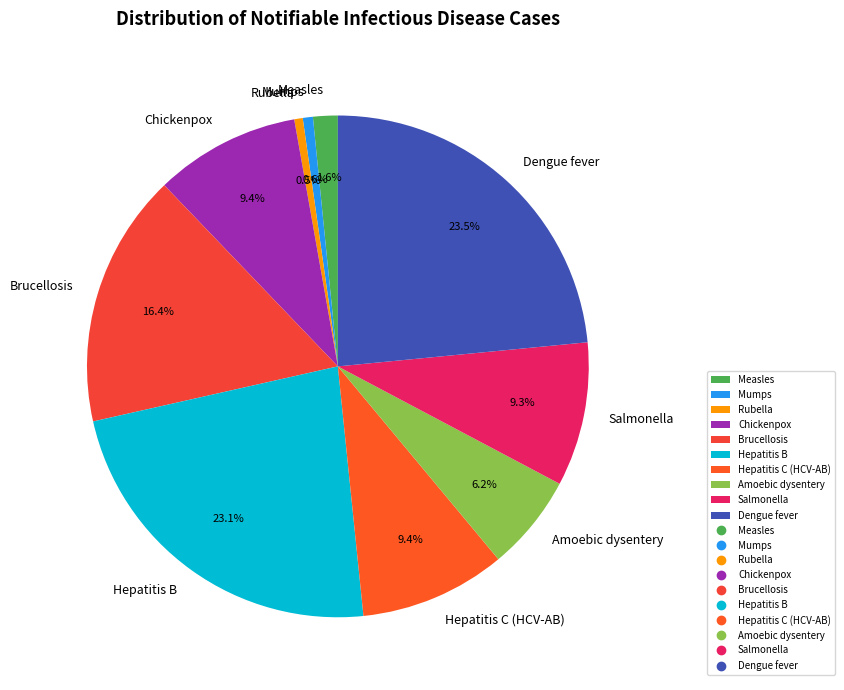

What percentage is the Brucellosis slice, to the nearest percent?

16%